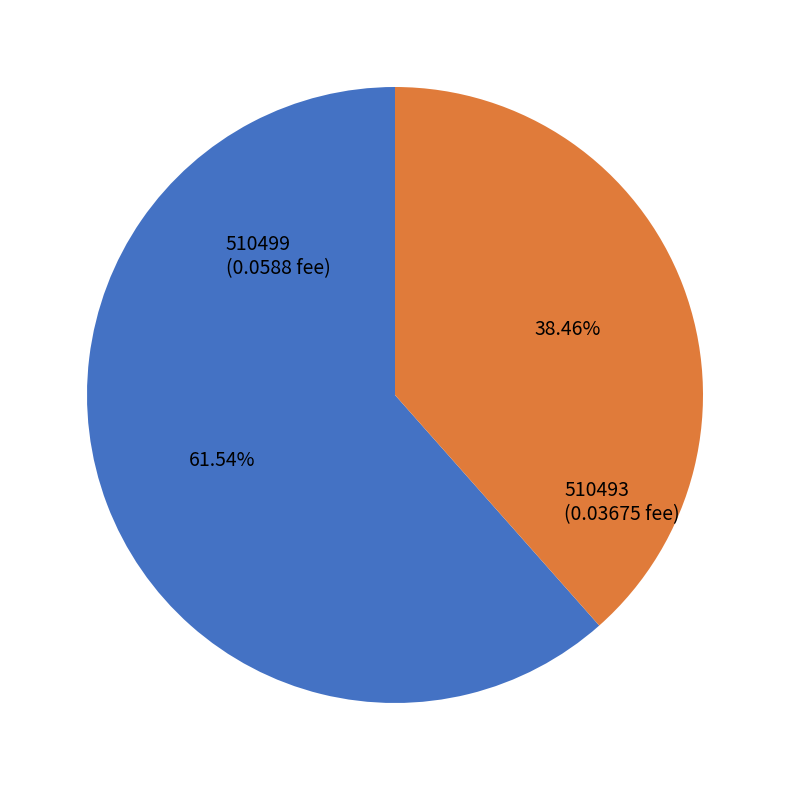

Rank the categories by value from highest to lowest.

510499, 510493